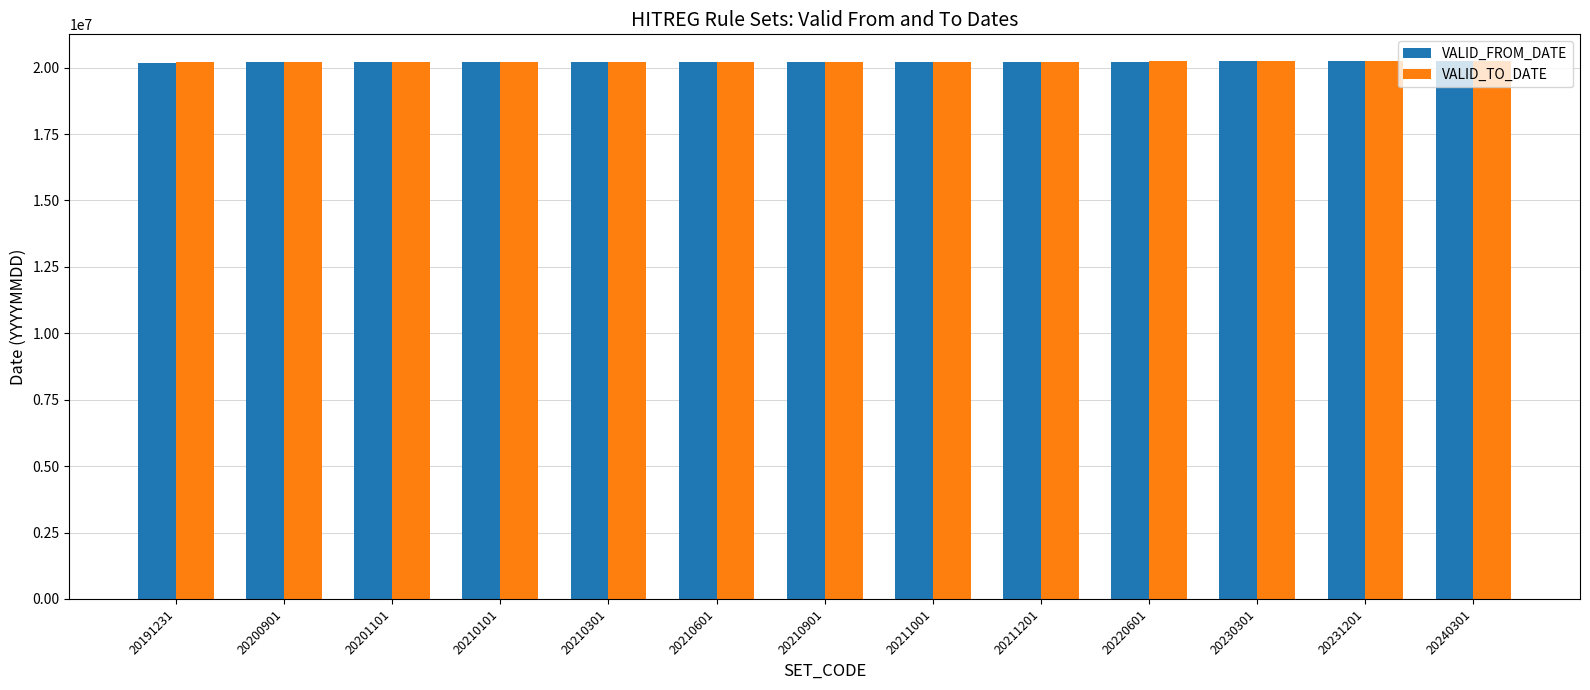

How many bars are there in each group?

2